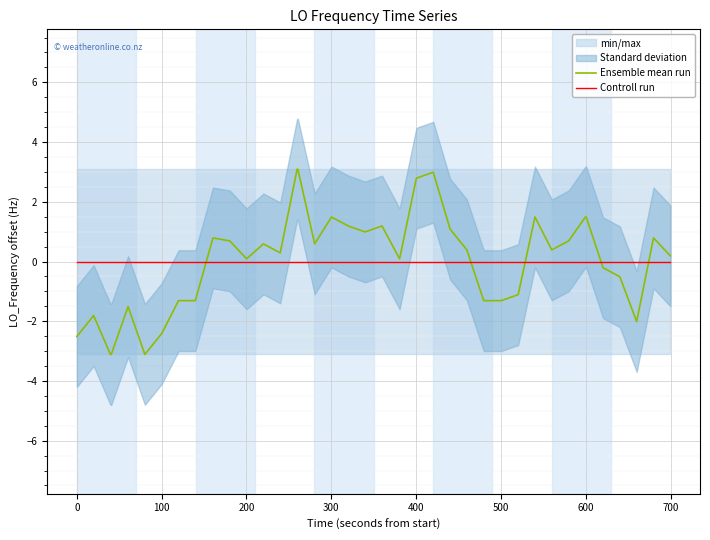

What is the lowest value of the Ensemble mean run series?

-3.1